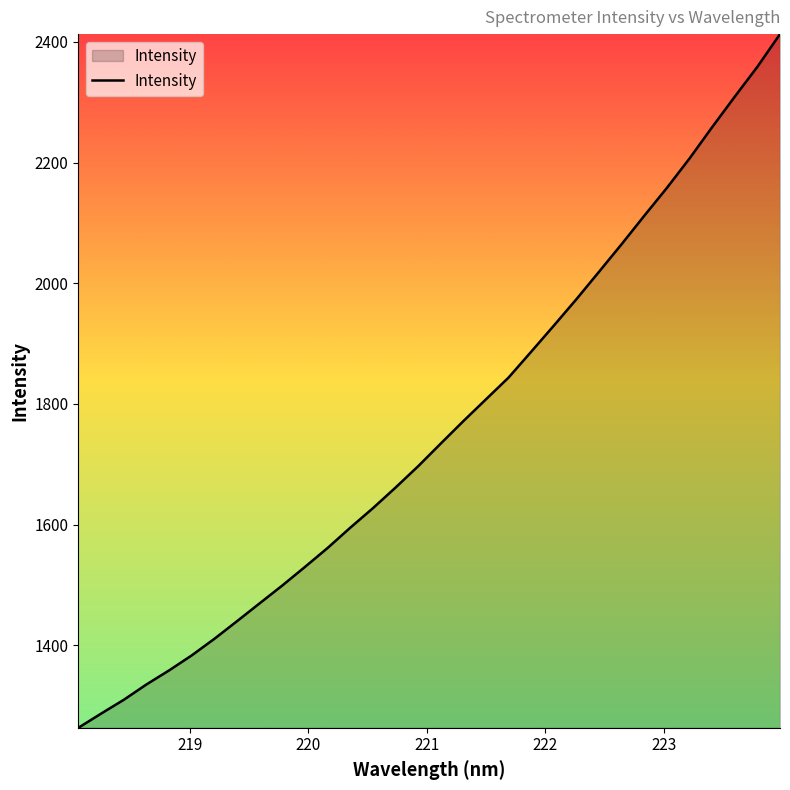

What is the difference between the maximum and minimum values?

1149.5